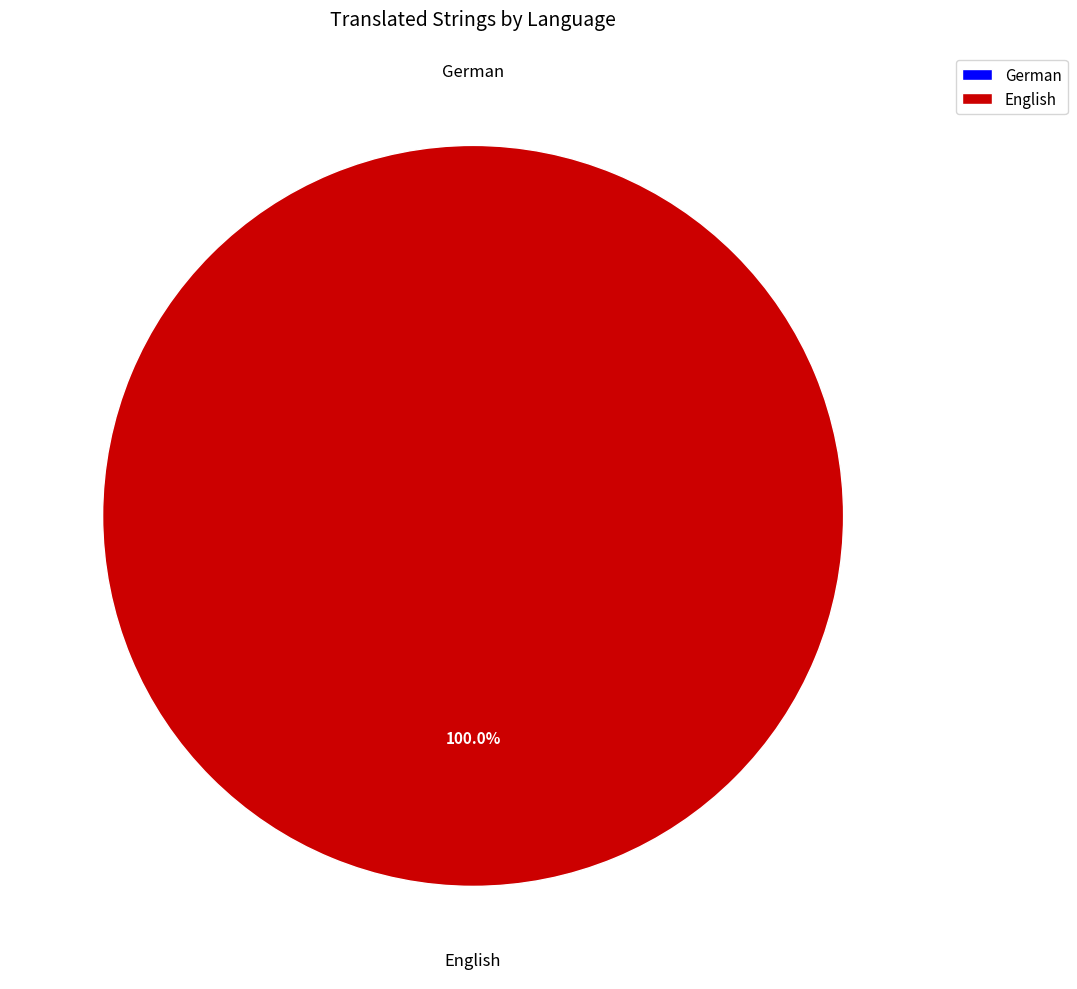

Is there a majority slice in this chart?

Yes